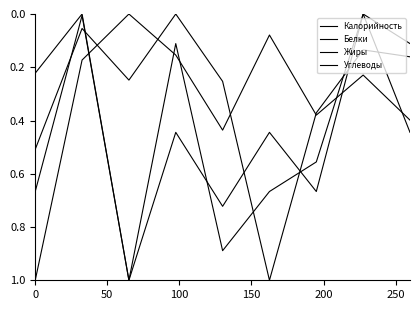

Reading left to right, extract all data points from this chart.

Калорийность: 0.5	0.1	0.2	0.0	0.3	1.0	0.4	0.1	0.2
Белки: 0.7	0.0	1.0	0.1	0.9	0.7	0.6	0.0	0.4
Жиры: 0.2	0.0	1.0	0.4	0.7	0.4	0.7	0.0	0.1
Углеводы: 1.0	0.2	0.0	0.2	0.4	0.1	0.4	0.2	0.4